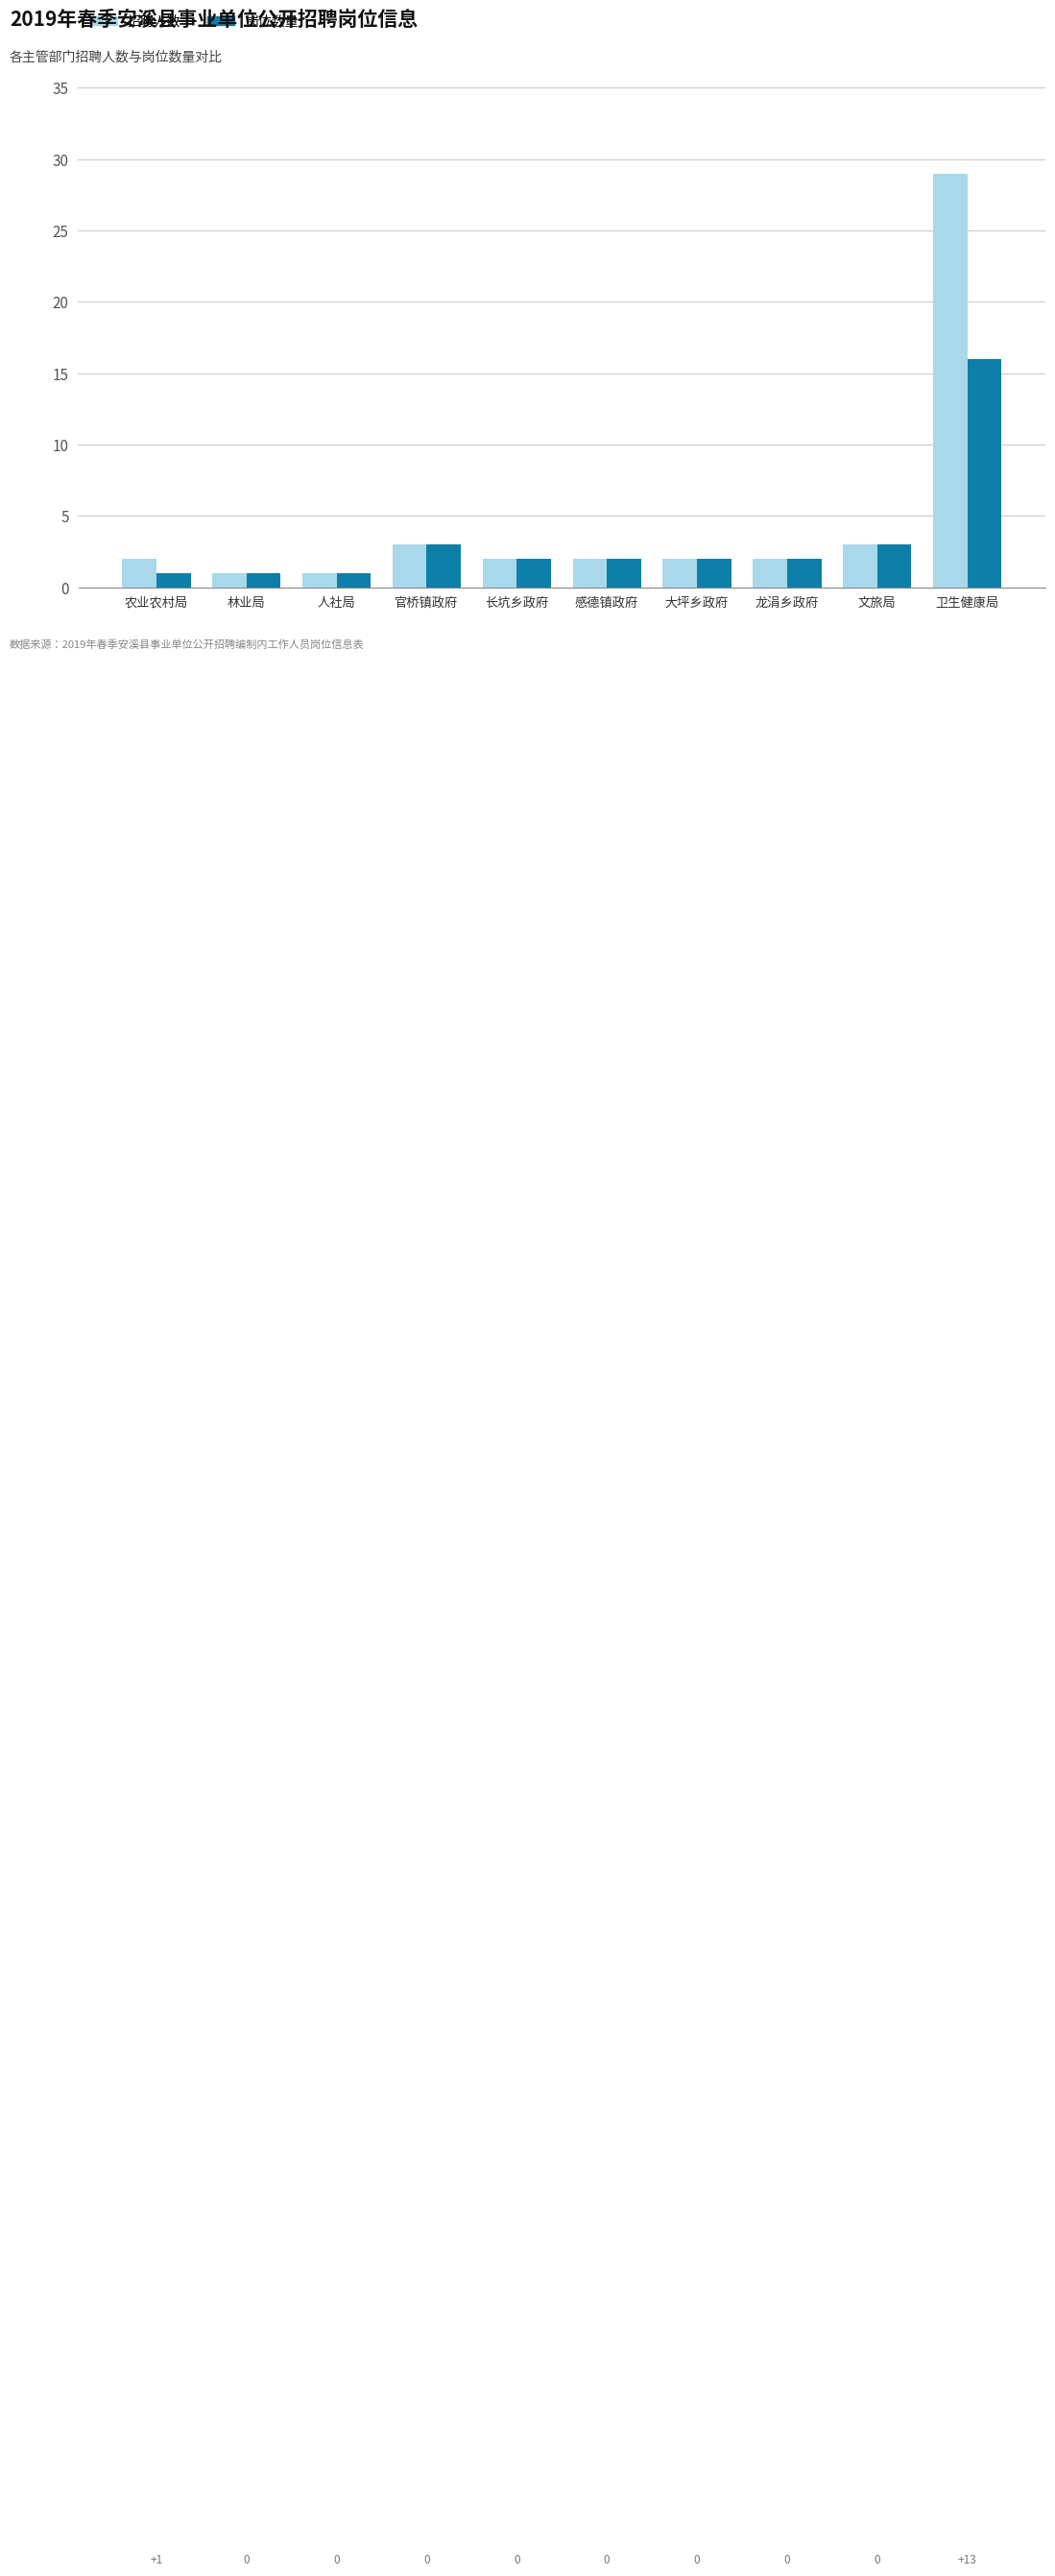

What is the maximum value shown in the chart?

29